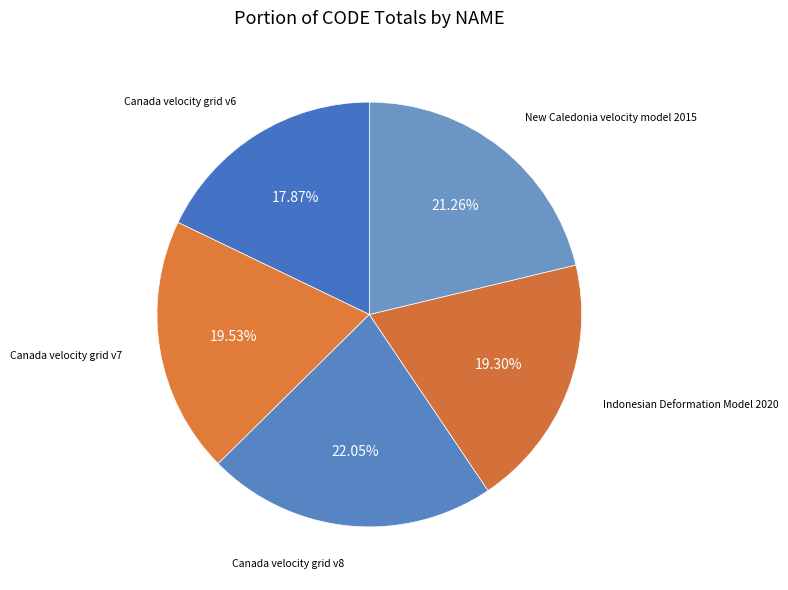

How many segments does this pie chart have?

5